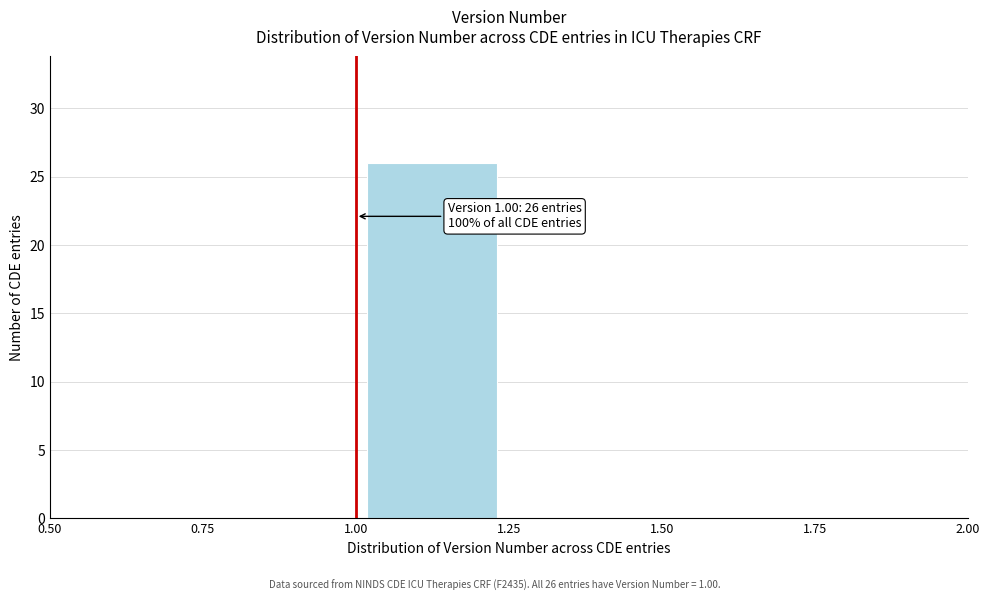

Which range on the x-axis has the tallest bar?

1.00 to 1.25